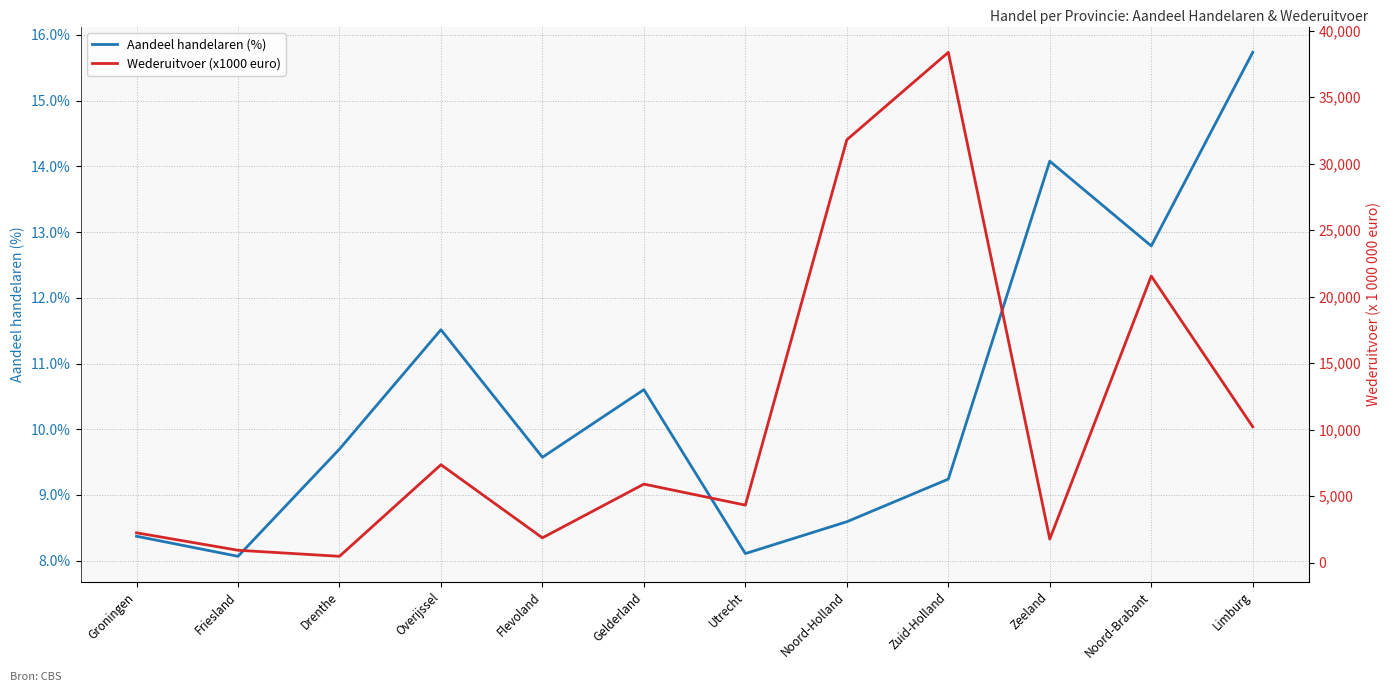

Reading left to right, list all the values displayed in this chart.

Aandeel handelaren (%): Groningen=8.4	Friesland=8.1	Drenthe=9.7	Overijssel=11.5	Flevoland=9.6	Gelderland=10.6	Utrecht=8.1	Noord-Holland=8.6	Zuid-Holland=9.2	Zeeland=14.1	Noord-Brabant=12.8	Limburg=15.7
Wederuitvoer (x1000 euro): Groningen=2247.0	Friesland=935.0	Drenthe=480.0	Overijssel=7366.0	Flevoland=1869.0	Gelderland=5909.0	Utrecht=4328.0	Noord-Holland=31792.0	Zuid-Holland=38365.0	Zeeland=1776.0	Noord-Brabant=21548.0	Limburg=10218.0